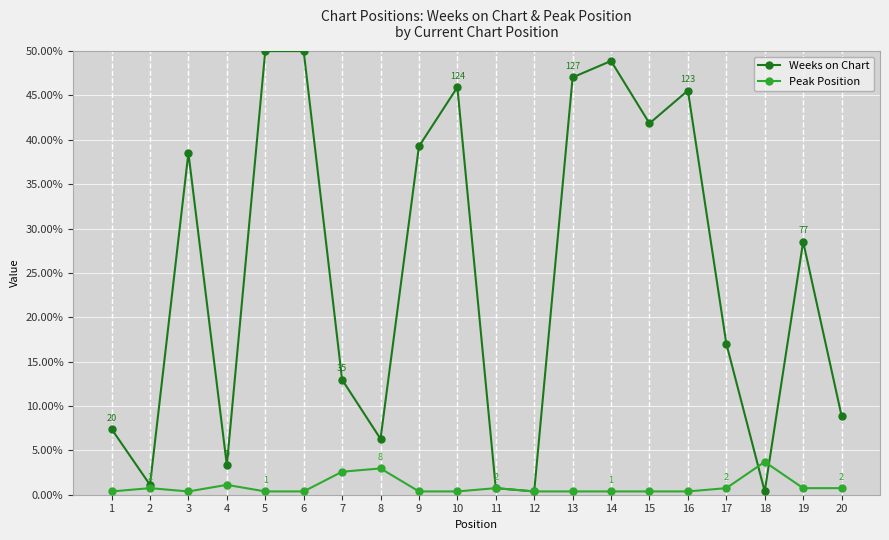

Count the number of categories in the chart.

20